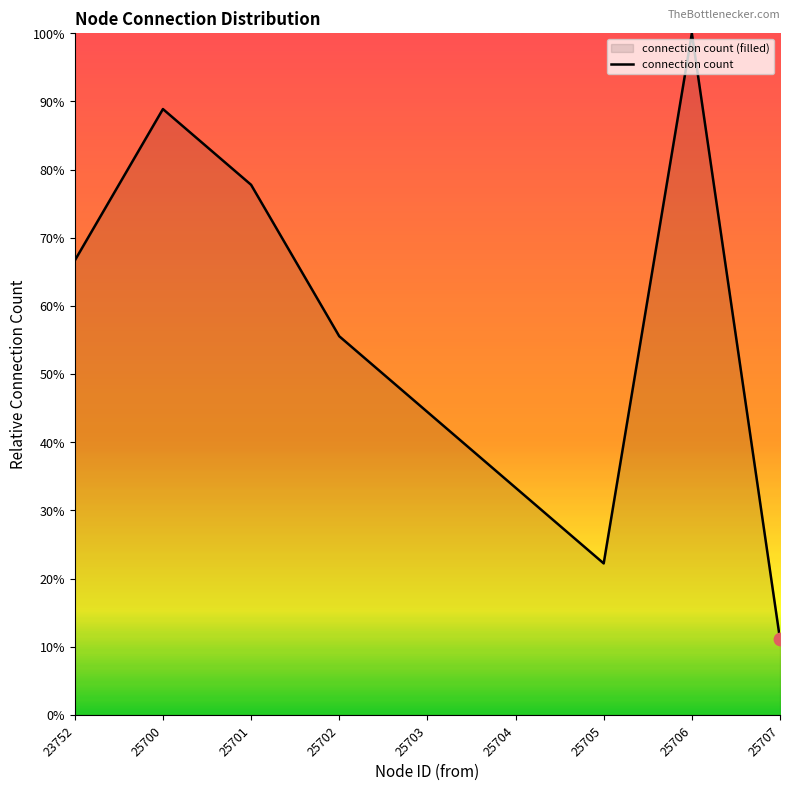

Between 25702 and 25707, which is larger?

25702